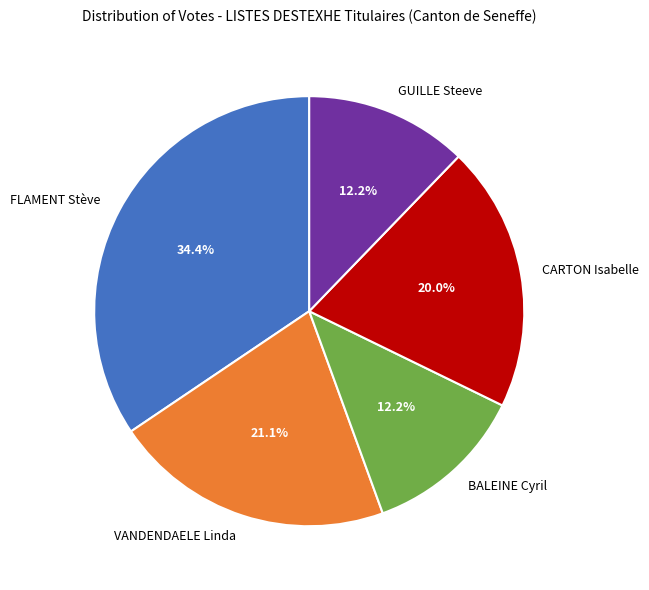

What is the largest slice in the pie chart?

FLAMENT Stève